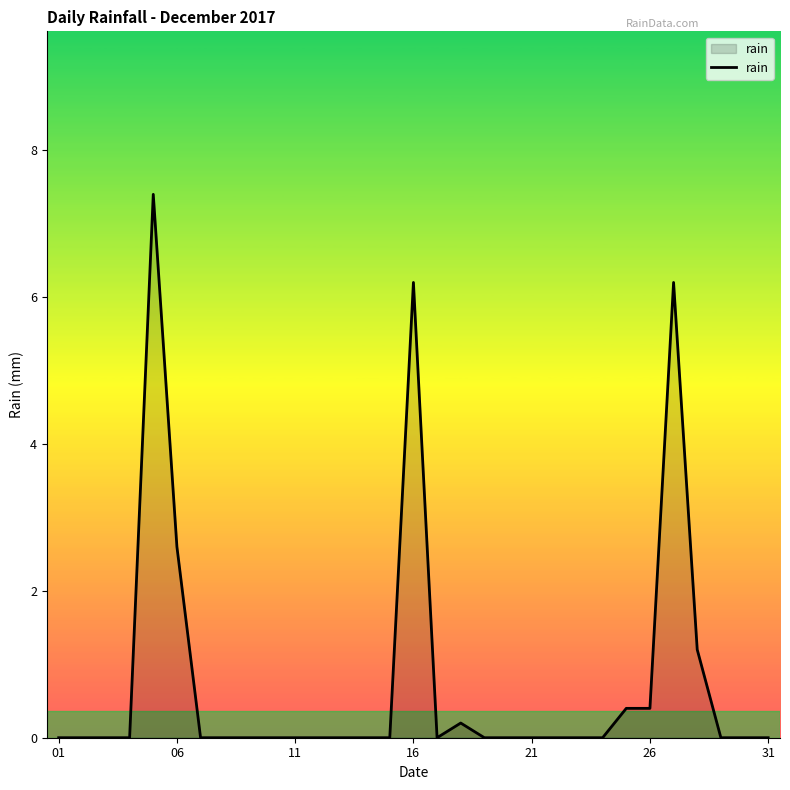

What is the greatest value displayed?

7.4